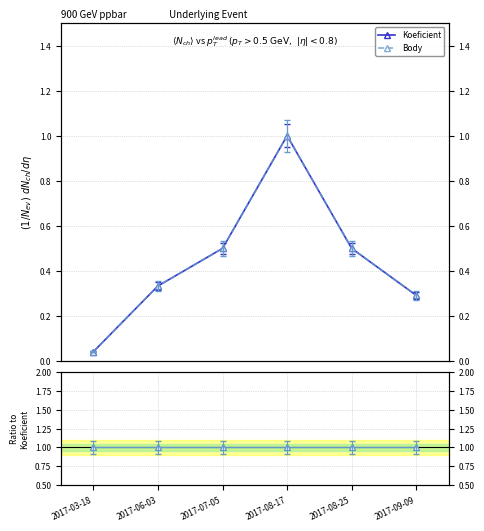

Does the chart display data point markers on the line(s)?

Yes